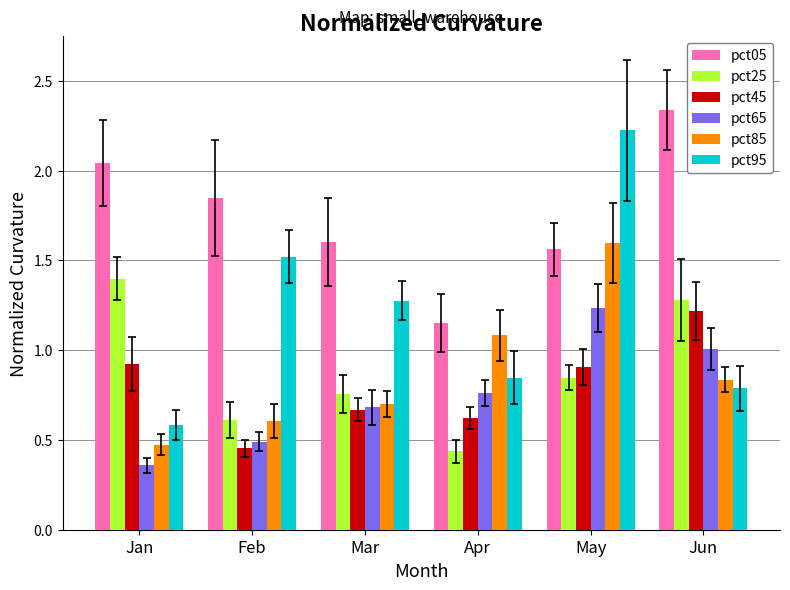

How many bars are there in total?

36